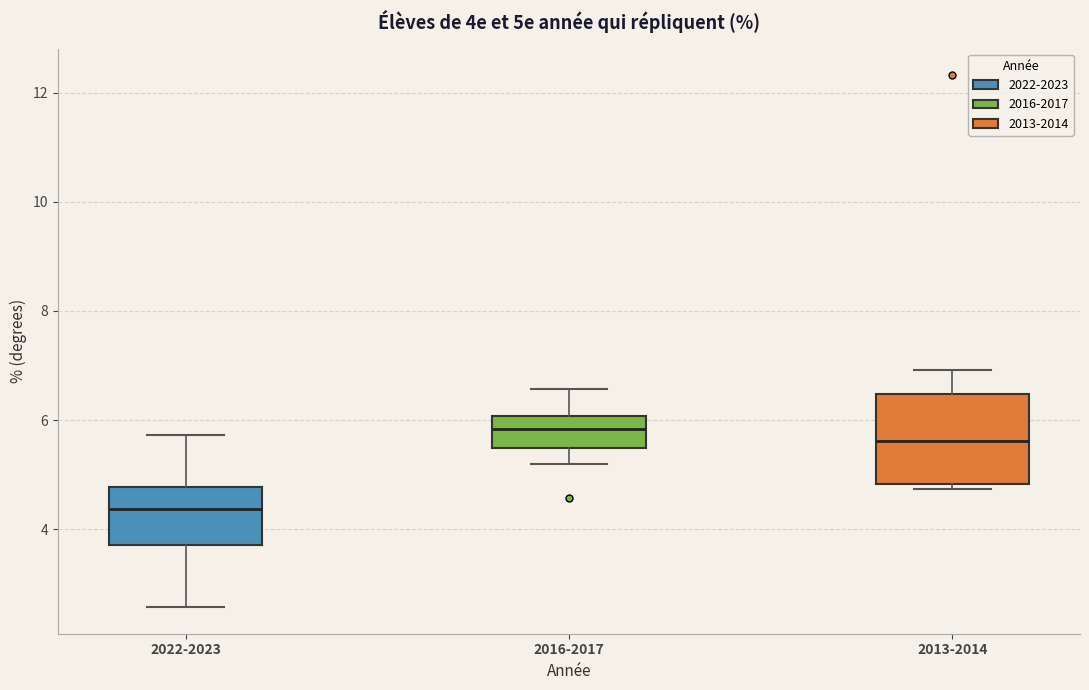

Reading left to right, transcribe this box plot: for each box, give where its median line is, the range the box spans, and where its two whiskers end, as read against the y-axis. The values are not printed on the chart, so give them approximately, as read against the axis.

2022-2023: median 4.4, box 3.8 to 4.8, whiskers 2.6 to 5.8
2016-2017: median 5.8, box 5.4 to 6.0, whiskers 5.2 to 6.6
2013-2014: median 5.6, box 4.8 to 6.4, whiskers 4.8 (just below the box's lower edge) to 7.0